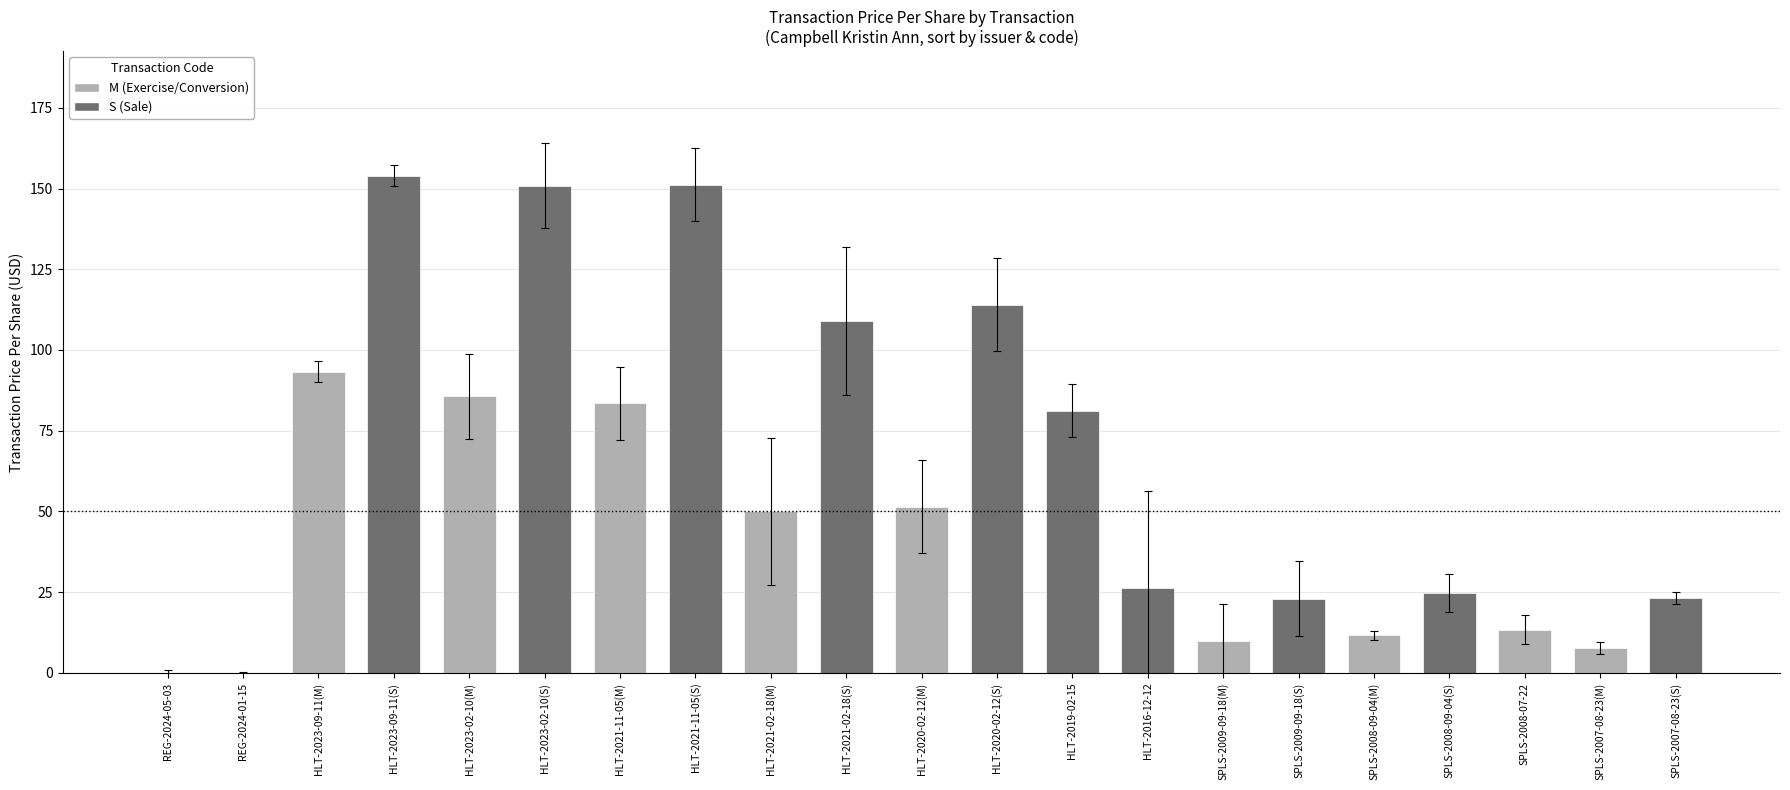

Between HLT-2020-02-12(S) and HLT-2021-11-05(S), which is larger?

HLT-2021-11-05(S)